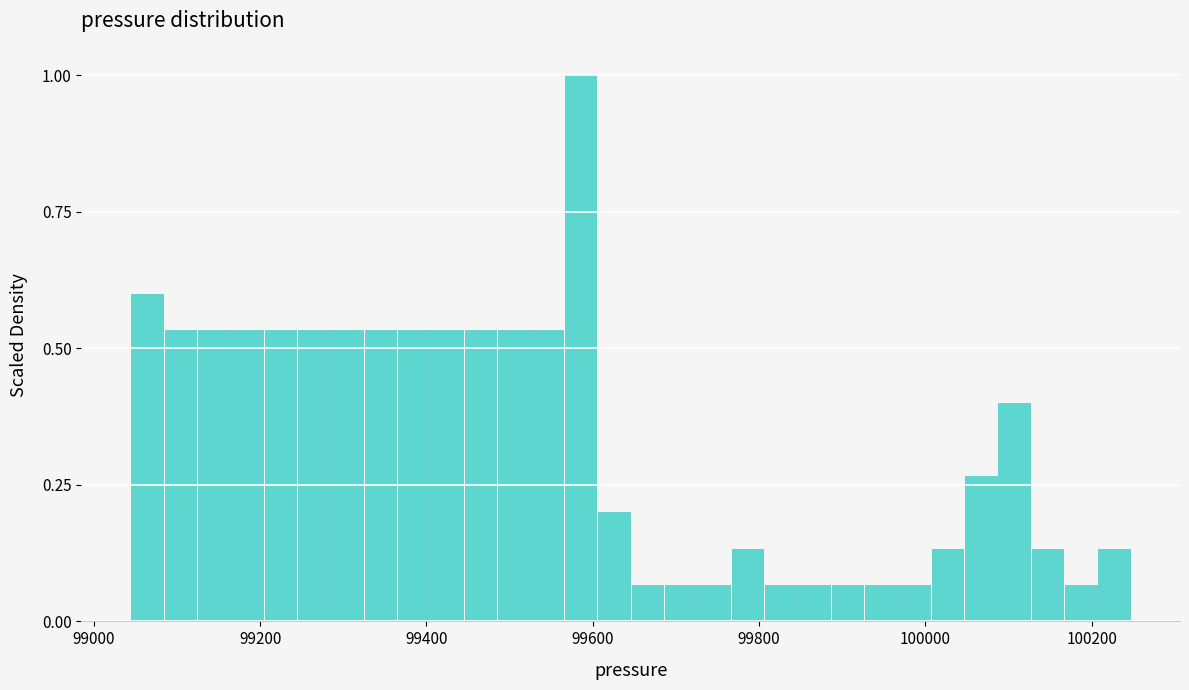

Read against the x-axis, roughly where is the centre of the tallest bar?

99580